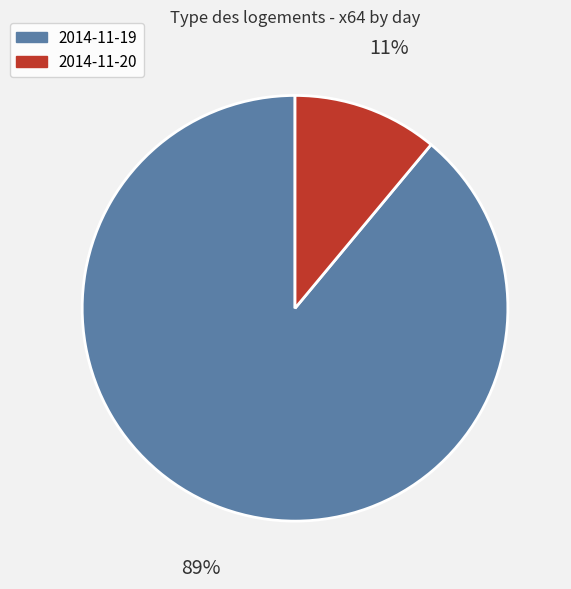

What is the smallest slice in the pie chart?

2014-11-20